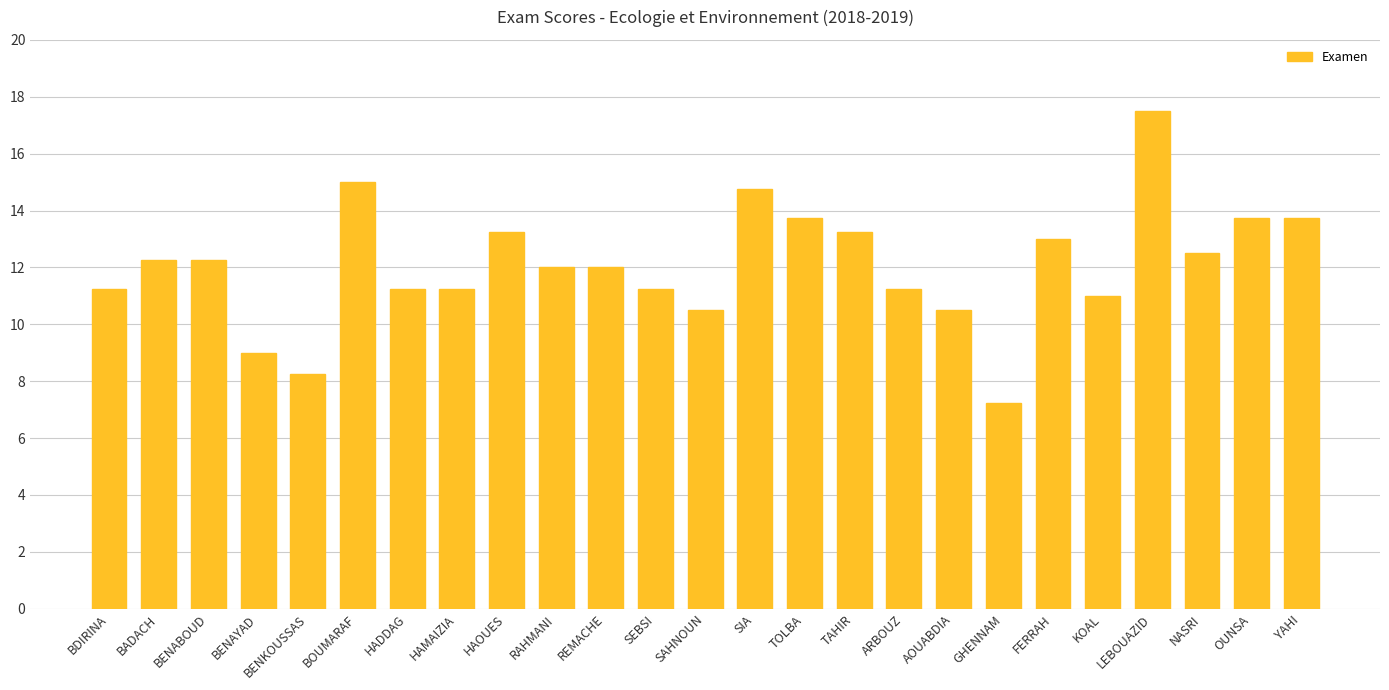

What position from the right is YAHI?

1